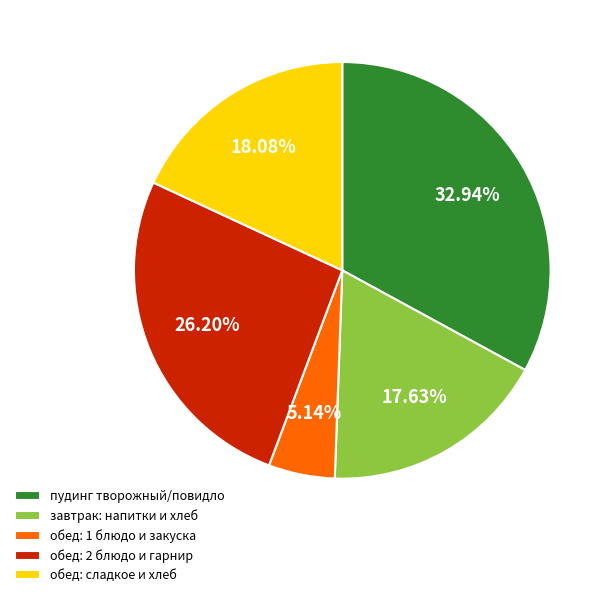

Between пудинг творожный/повидло and обед: сладкое и хлеб, which is larger?

пудинг творожный/повидло